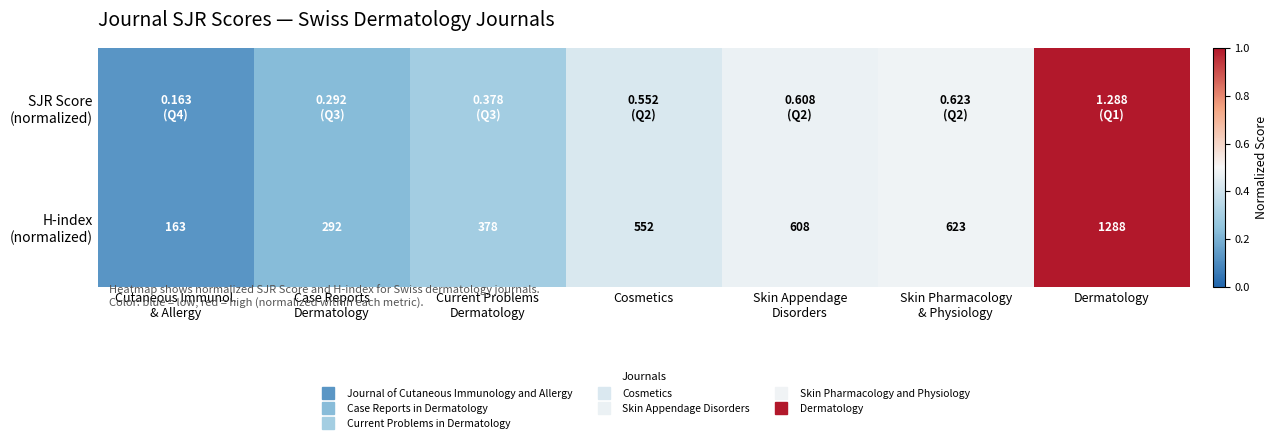

Is it true that H-index (normalized) equals 0.5 at Dermatology?

False